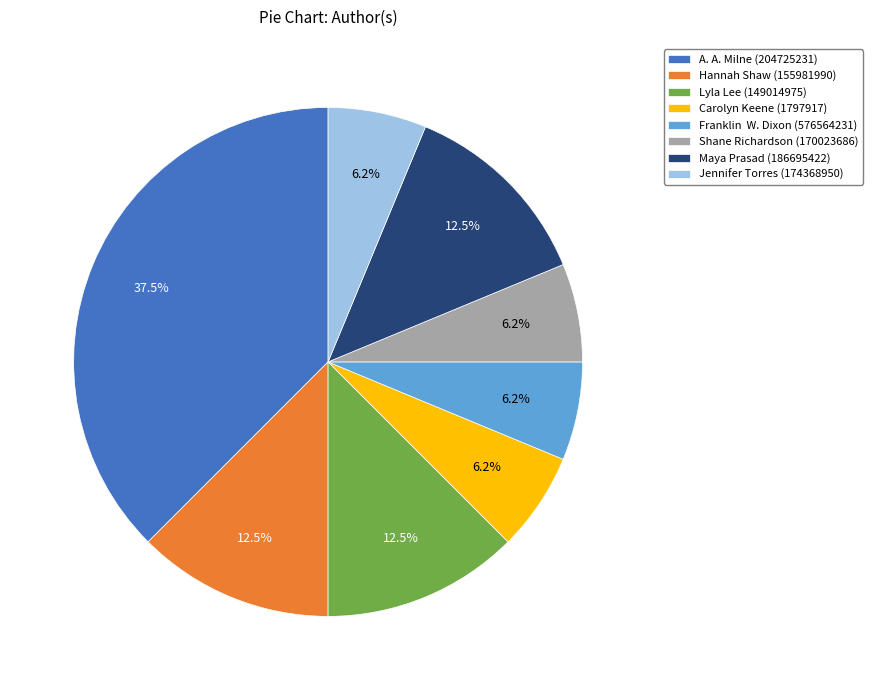

Is the sum of Hannah Shaw (155981990) and Maya Prasad (186695422) greater than half?

No